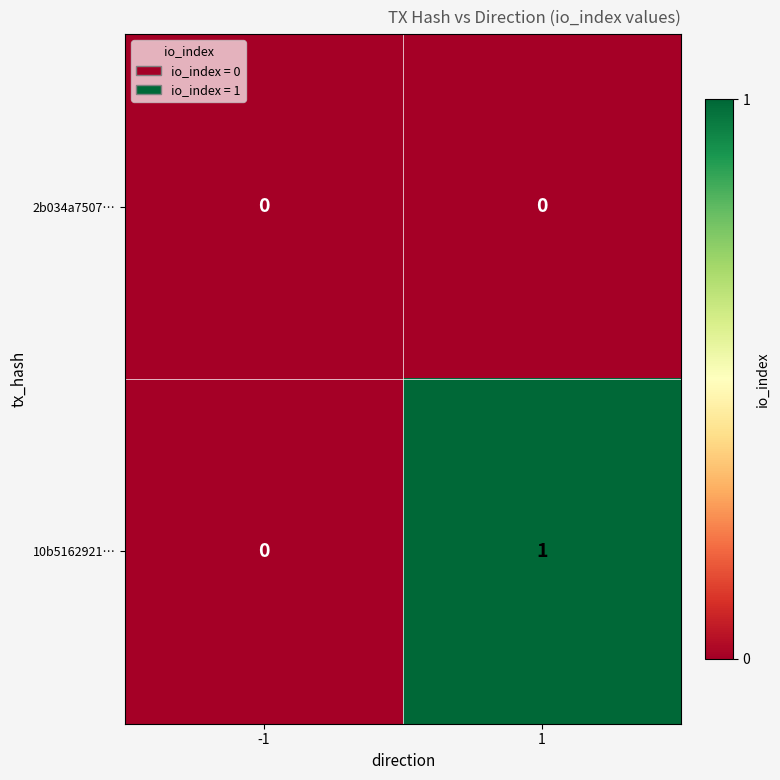

Is it true that 10b5162921… equals 2 at 1?

False